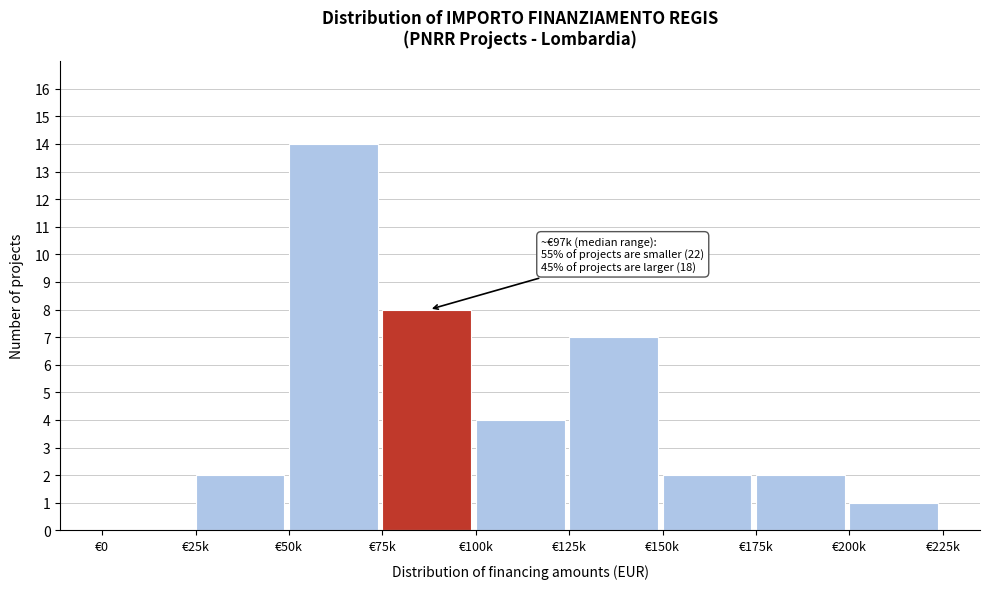

Reading left to right, what are all the values shown in this chart?

€0=0	€25k=2	€50k=14	€75k=8	€100k=4	€125k=7	€150k=2	€175k=2	€200k=1